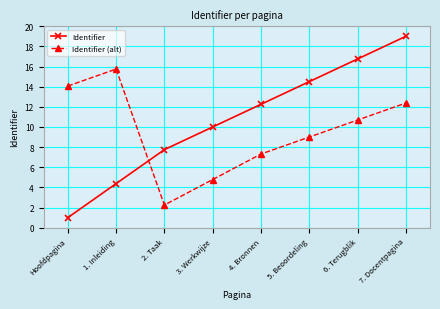

What are all the series names shown in the legend?

Identifier, Identifier (alt)